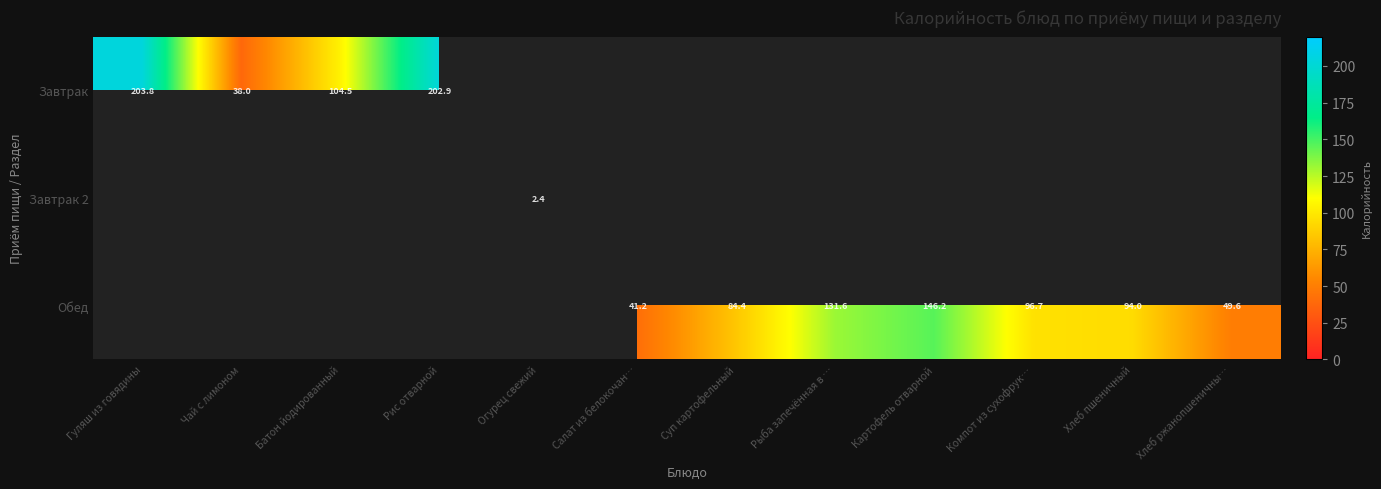

What is the maximum value shown in the chart?

203.8